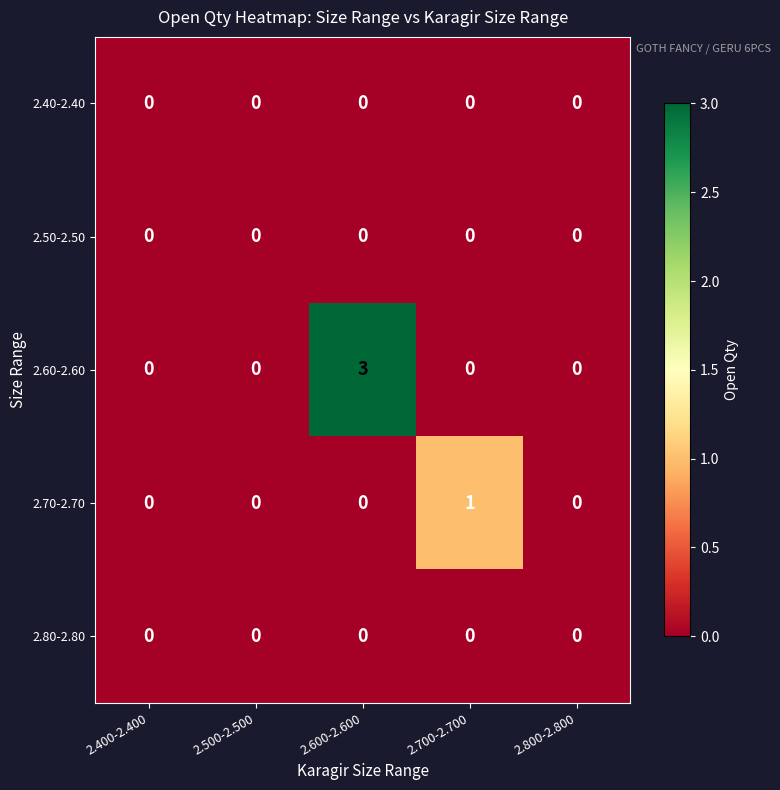

Which series has the largest total across all categories?

2.60-2.60